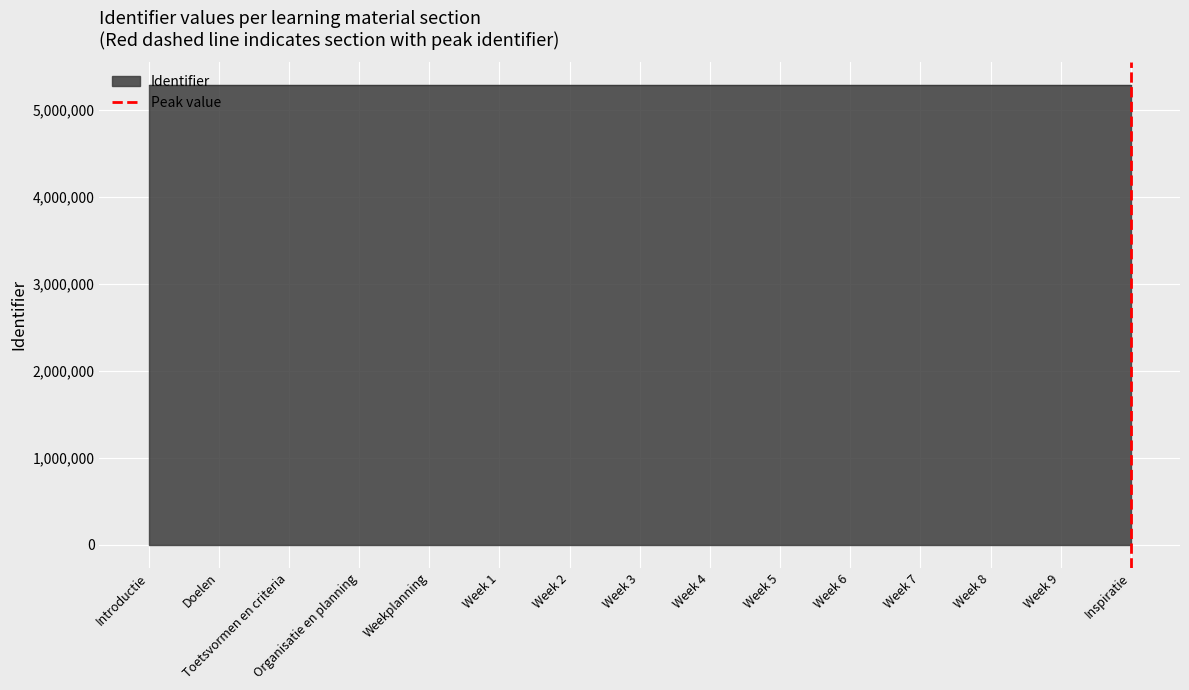

Which has a higher value, Inspiratie or Inspiratie?

Inspiratie